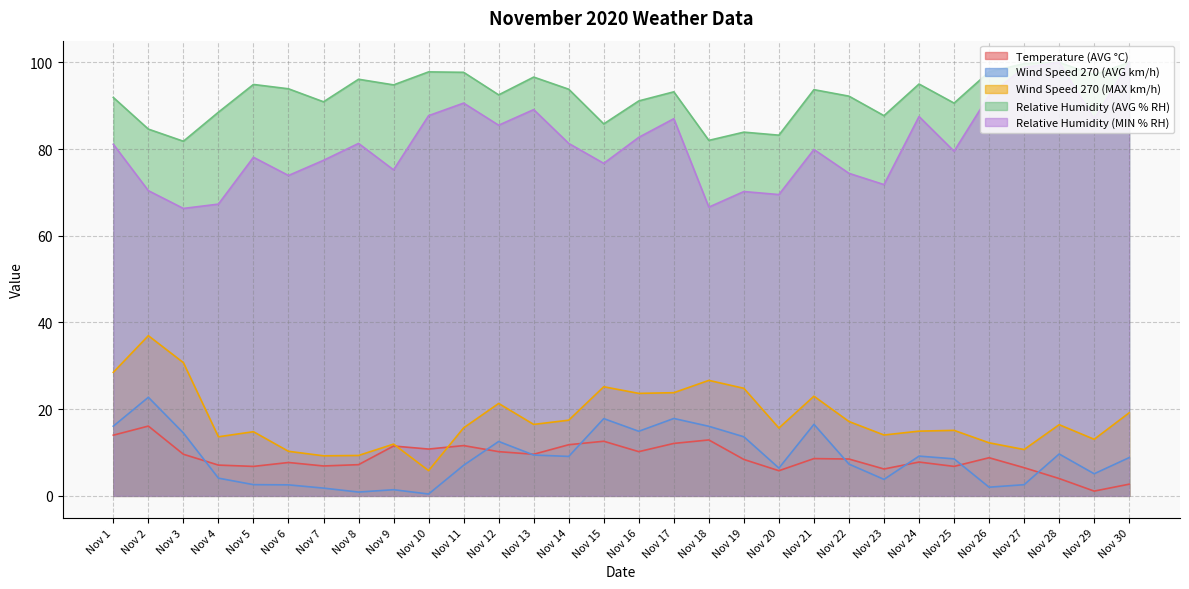

Does the chart display data point markers on the line(s)?

No